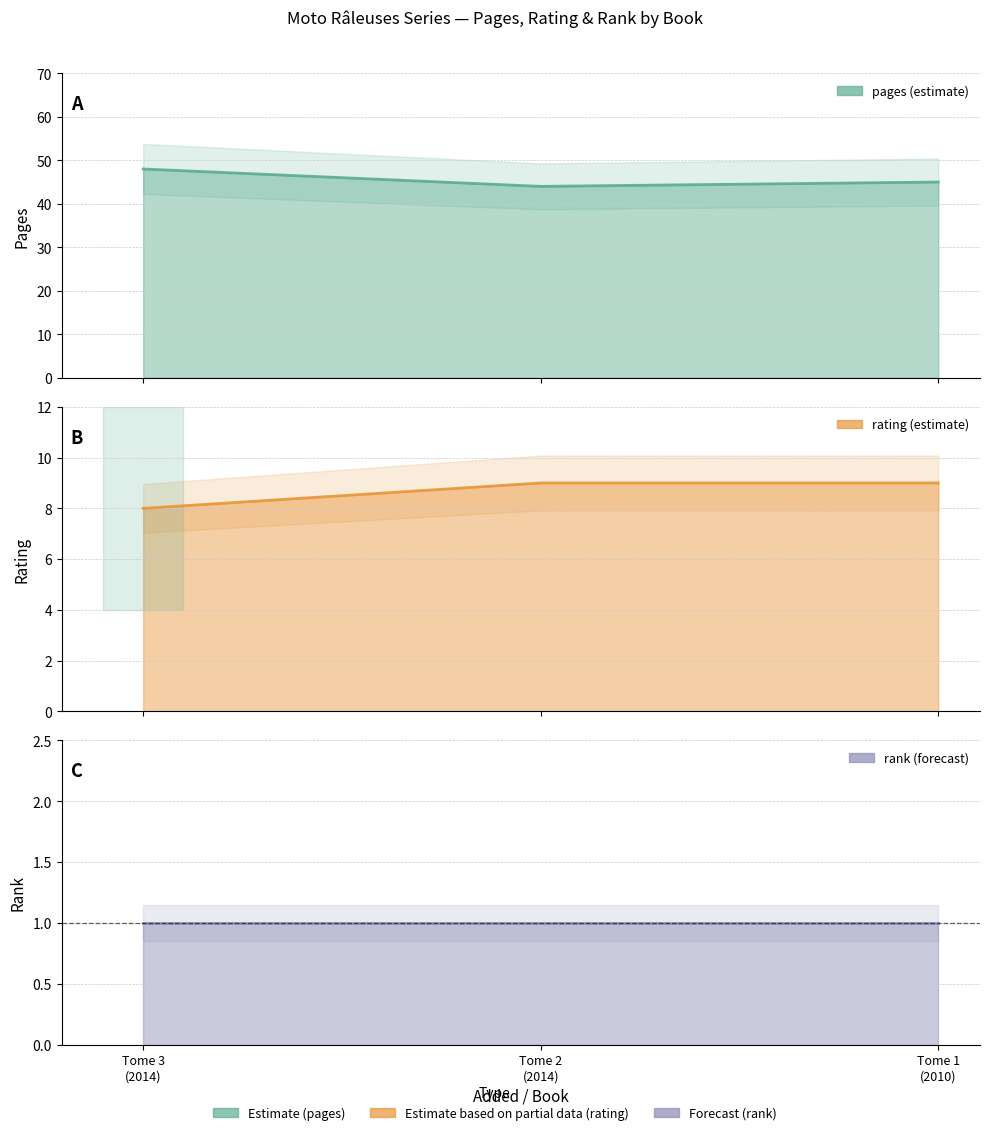

What is the maximum value shown in the chart?

48